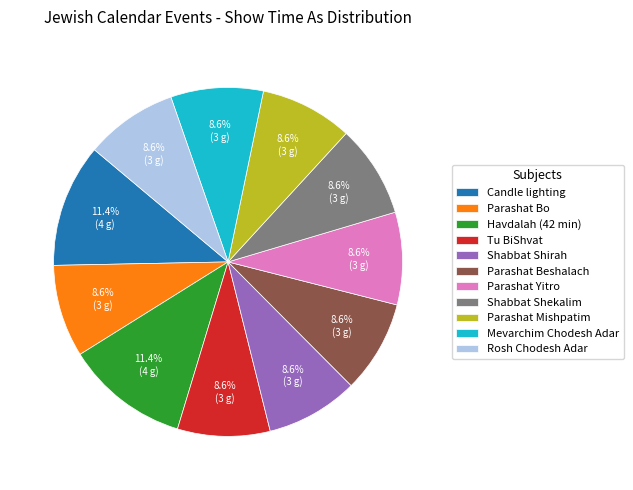

What portion of the pie excludes Shabbat Shekalim?

91.4%